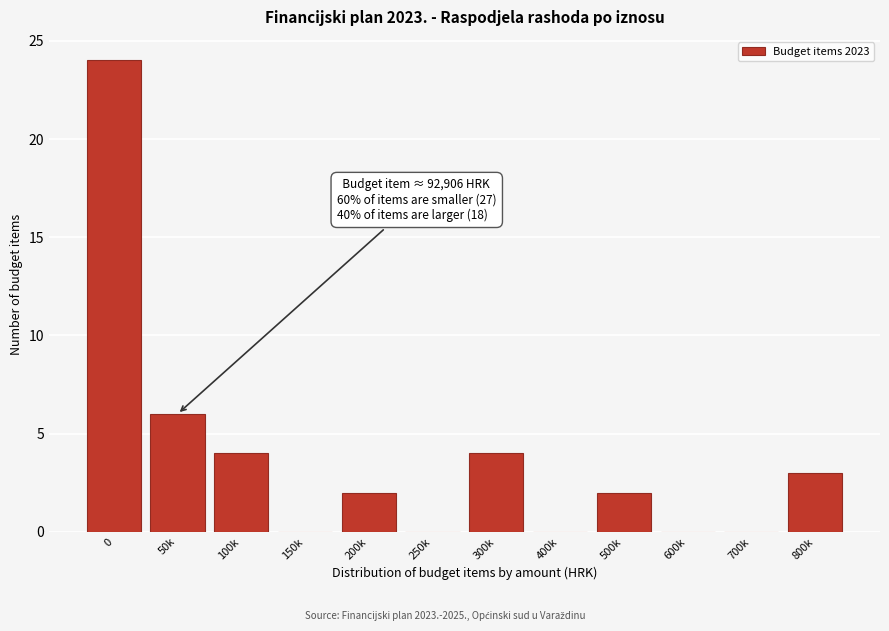

Reading left to right, what are all the values shown in this chart?

0=24	50k=6	100k=4	150k=0	200k=2	250k=0	300k=4	400k=0	500k=2	600k=0	700k=0	800k=3